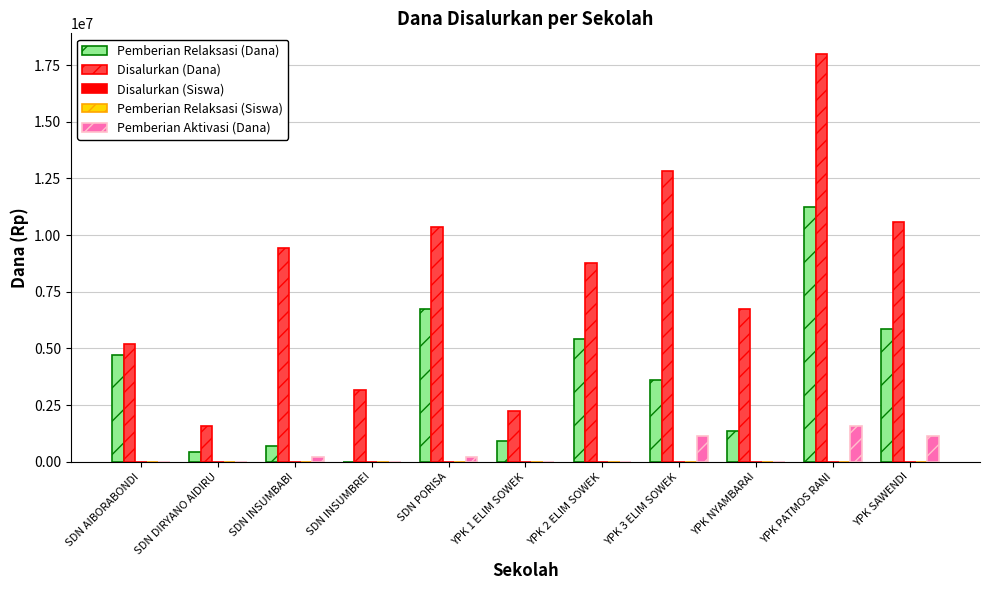

What is the maximum value for Disalurkan (Dana)?

18000000